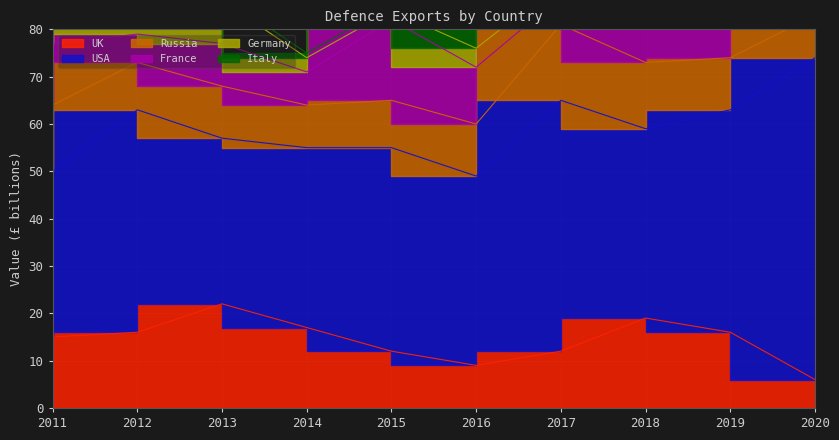

How many data points in USA are above 43?

4